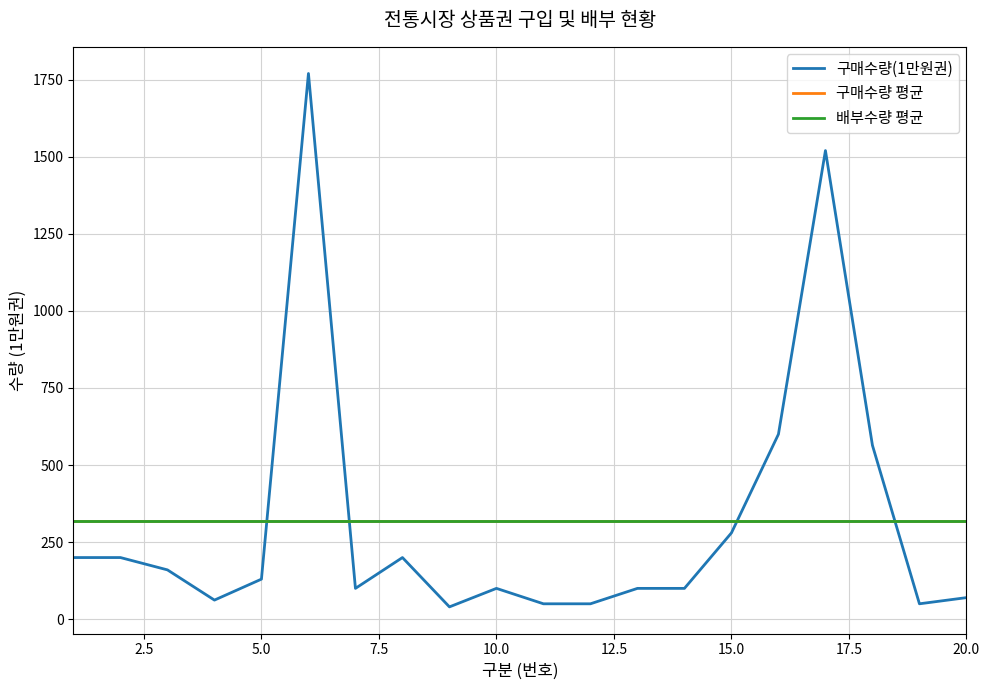

How many series are shown in this chart?

3